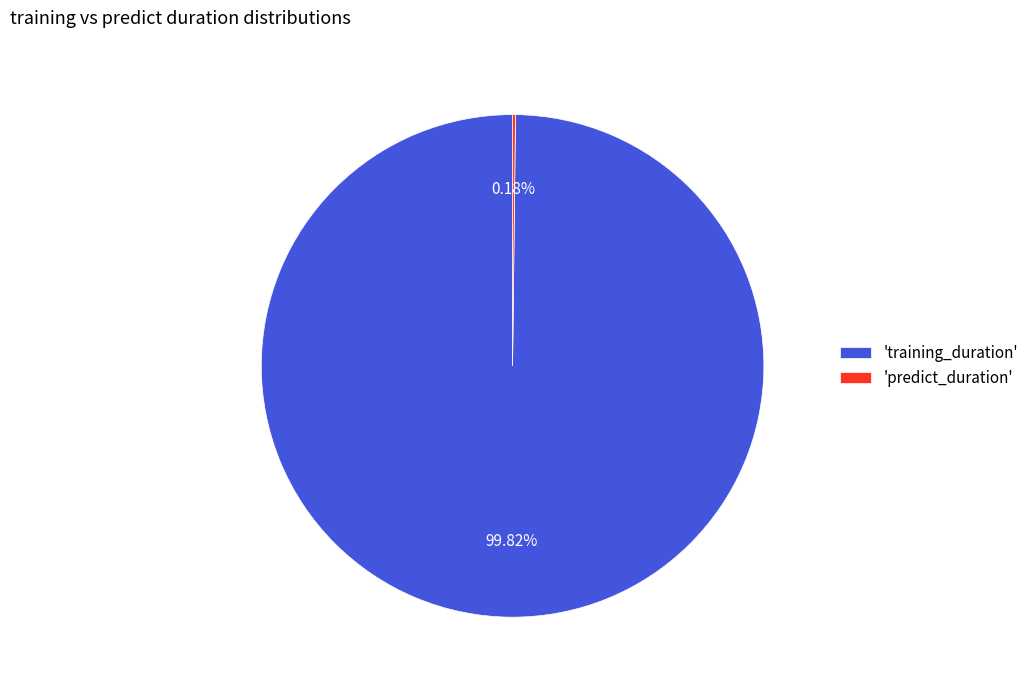

Is there a majority slice in this chart?

Yes